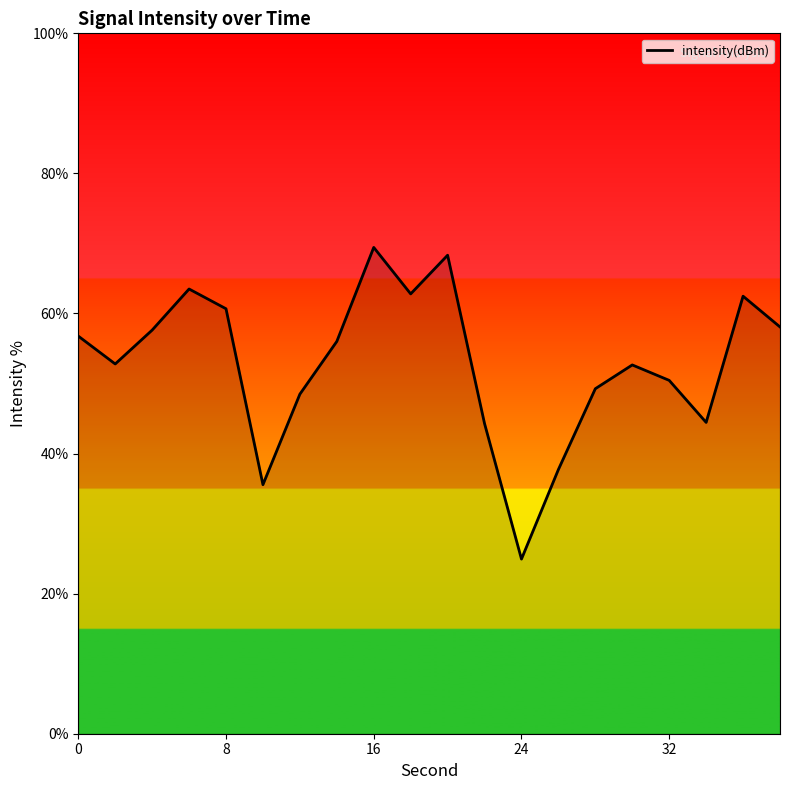

What is the difference between the maximum and minimum values?

44.5